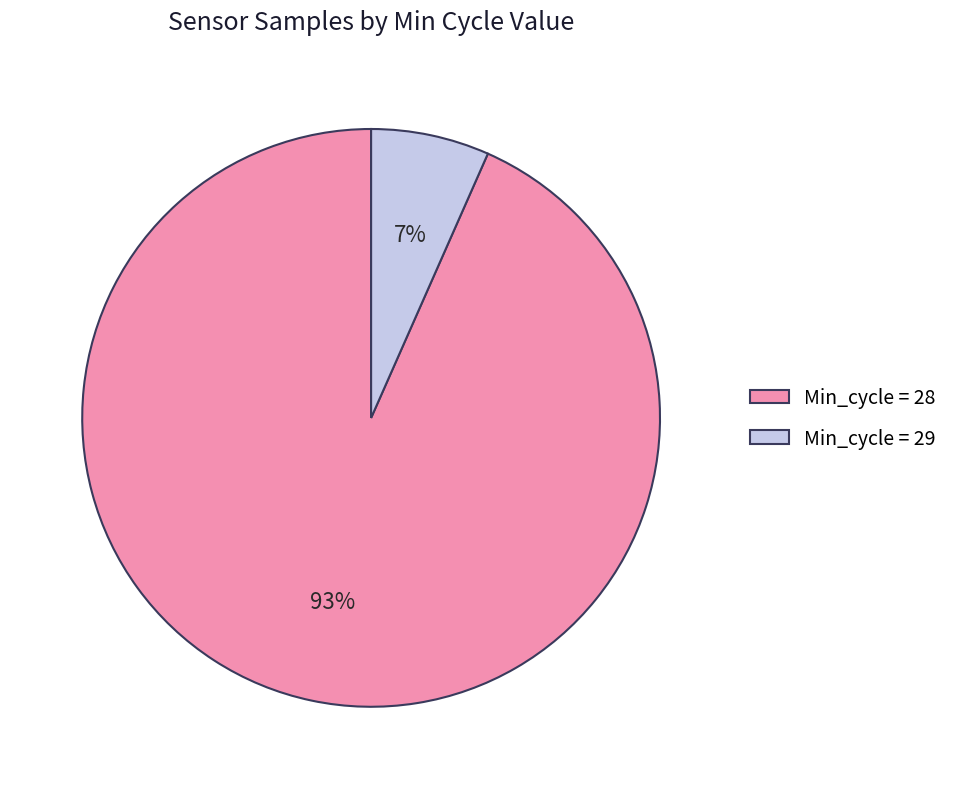

Count the number of slices in the pie.

2